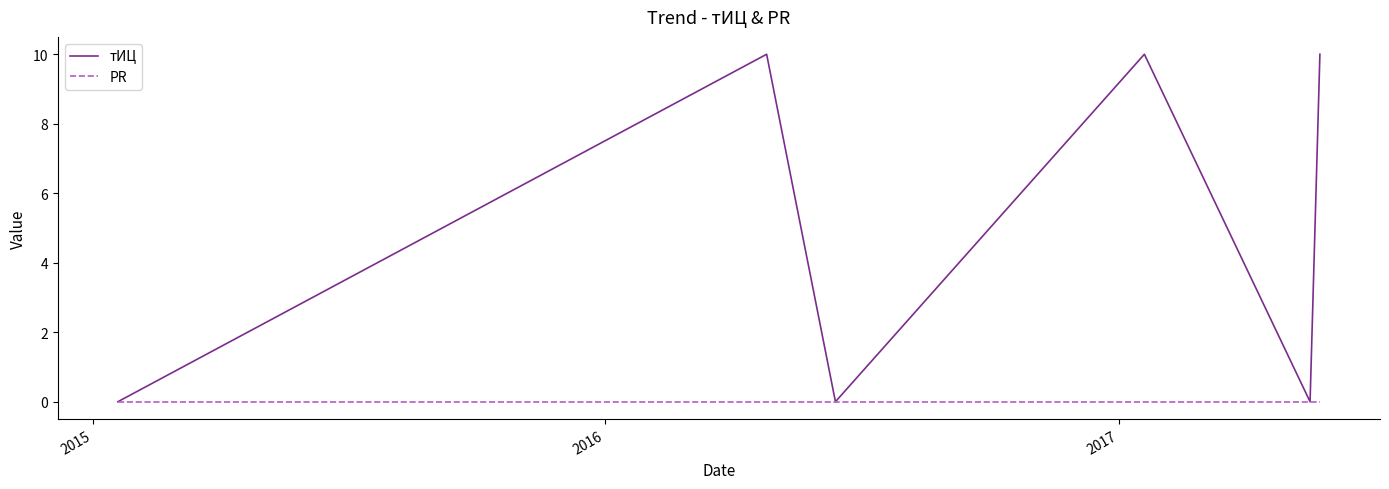

List the series in order of their overall mean, lowest first.

PR, тИЦ